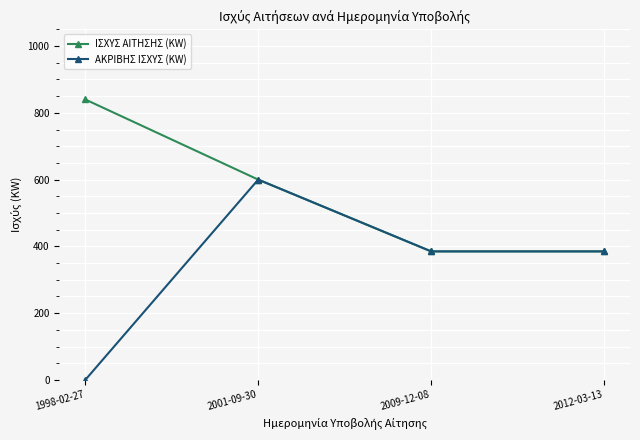

At which label does ΑΚΡΙΒΗΣ ΙΣΧΥΣ (KW) first exceed 385?

2001-09-30